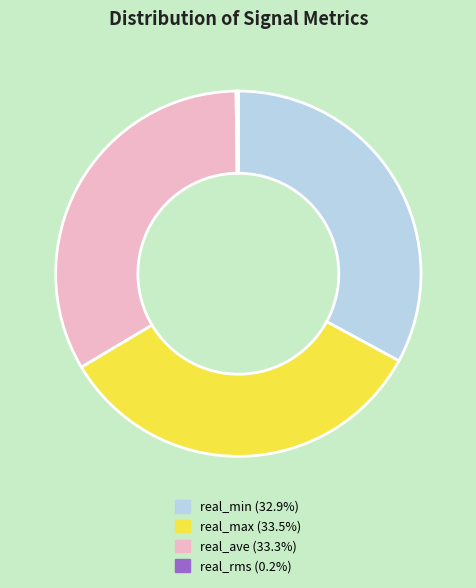

Combined, do real_max (33.5%) and real_min (32.9%) account for over 50%?

Yes